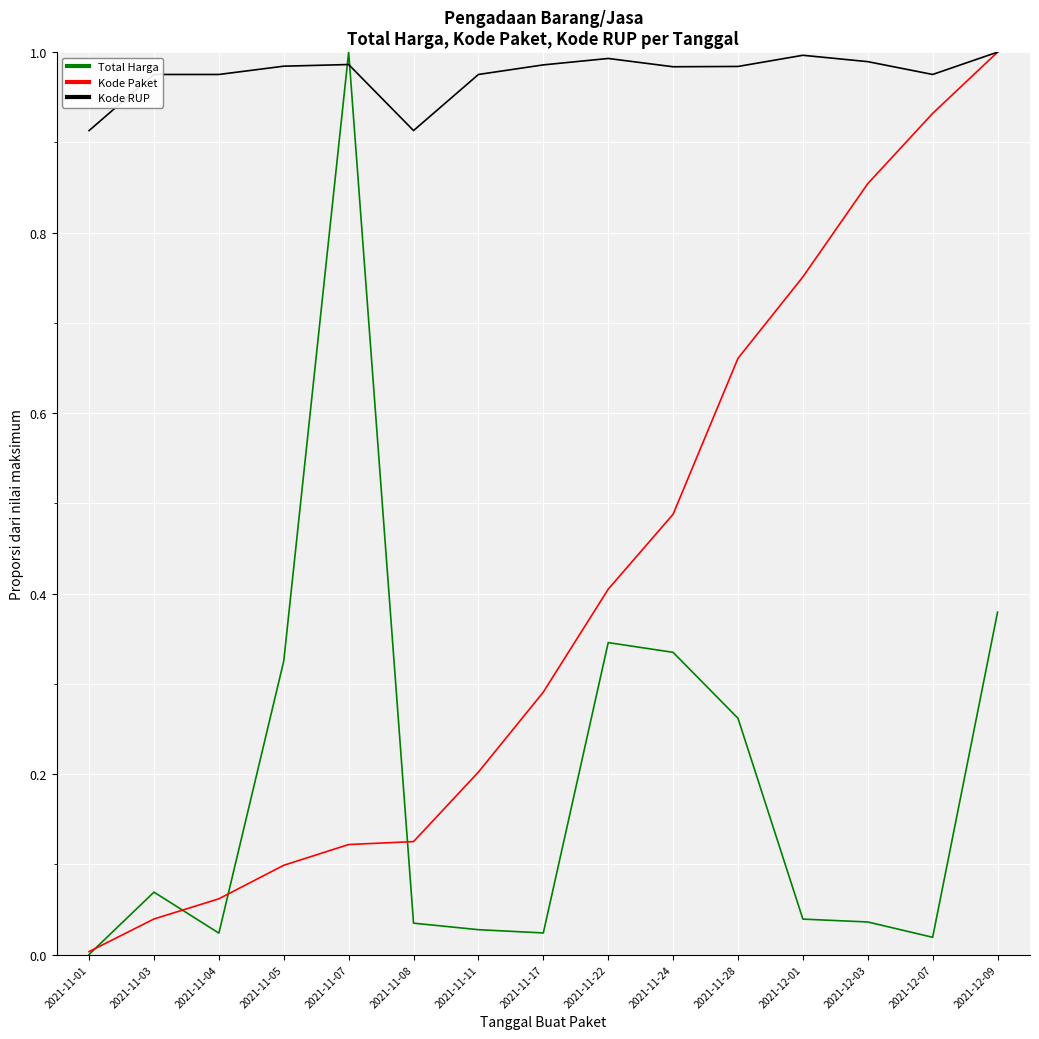

At which category does the chart reach its minimum across all series?

2021-11-01